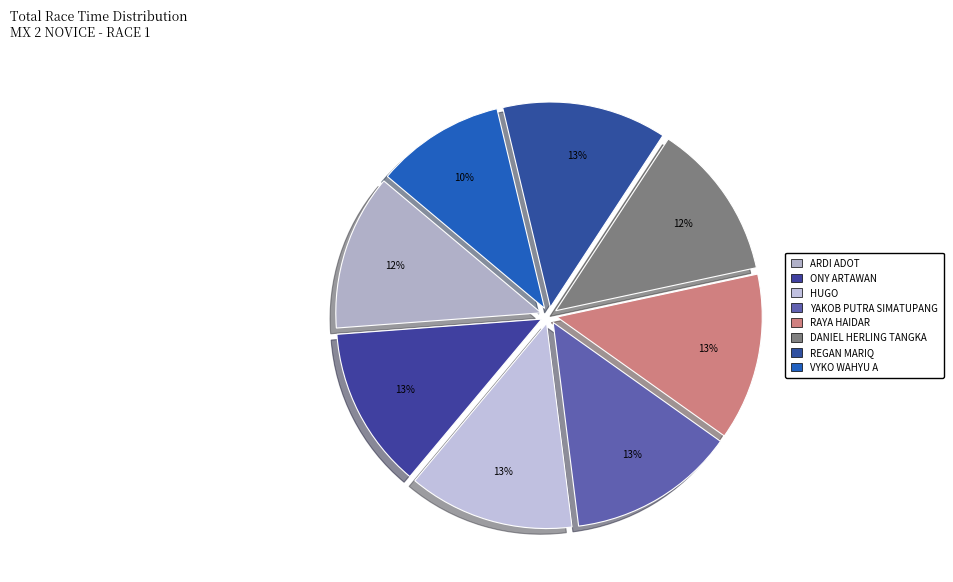

How many slices are in this pie chart?

8